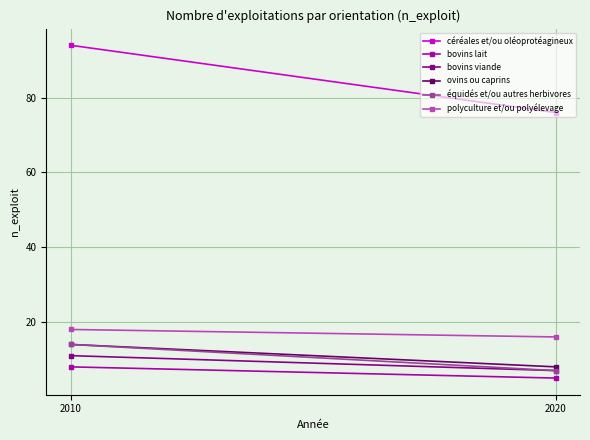

Reading right to left, transcribe all the data shown in this chart.

céréales et/ou oléoprotéagineux: 76	94
bovins lait: 5	8
bovins viande: 7	11
ovins ou caprins: 8	14
équidés et/ou autres herbivores: 7	14
polyculture et/ou polyélevage: 16	18